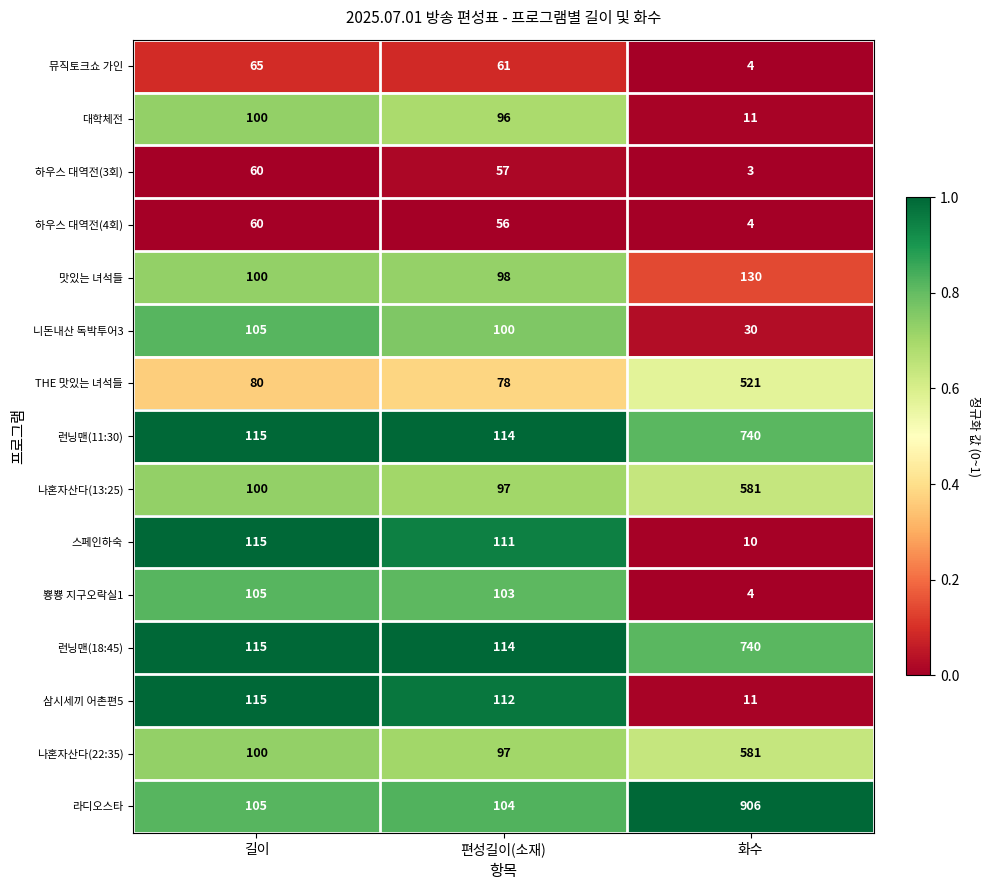

The 하우스 대역전(3회) series shows 60 at 길이. True or false?

True